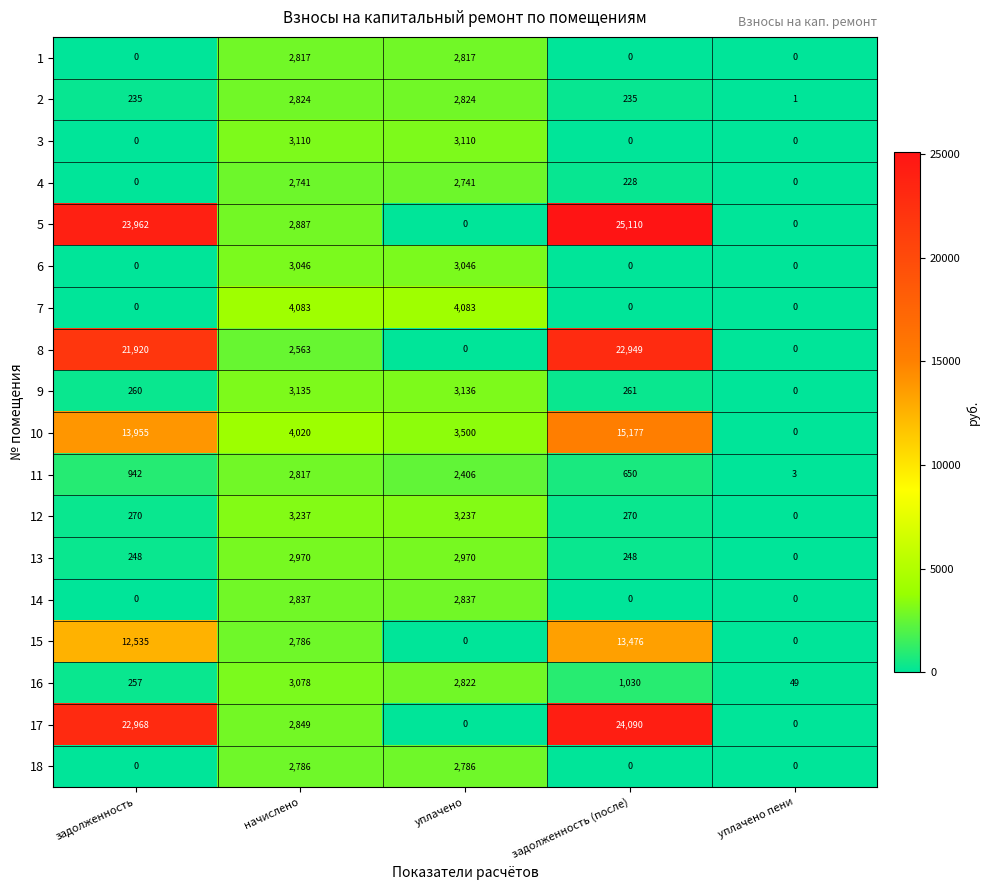

What is the approximate value of 18 at уплачено, to the nearest 10?

2790